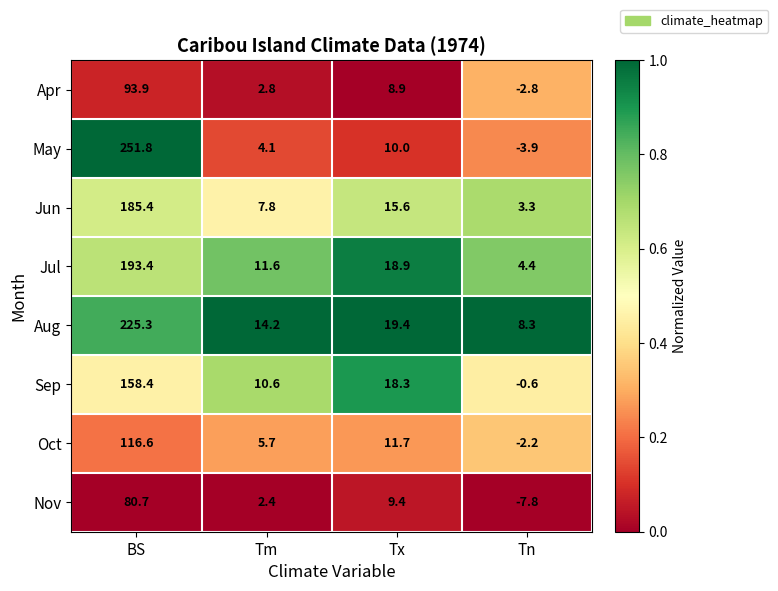

Which series has the largest range (max minus min)?

May